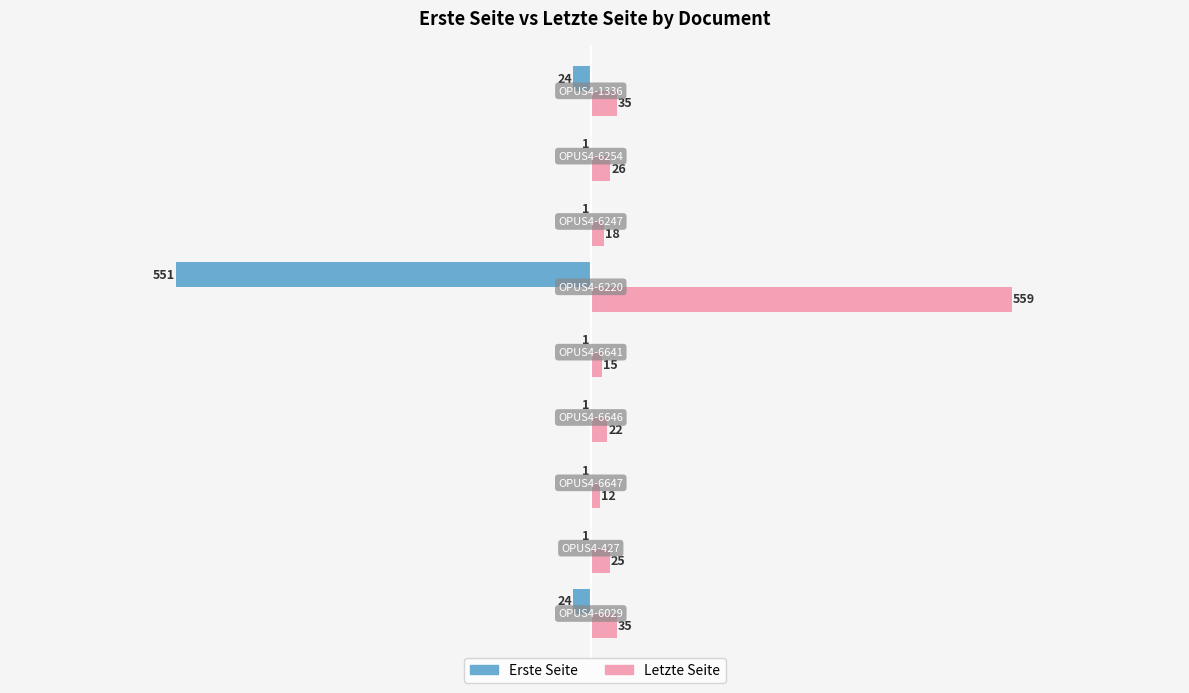

What is the sum of all Letzte Seite values?

747